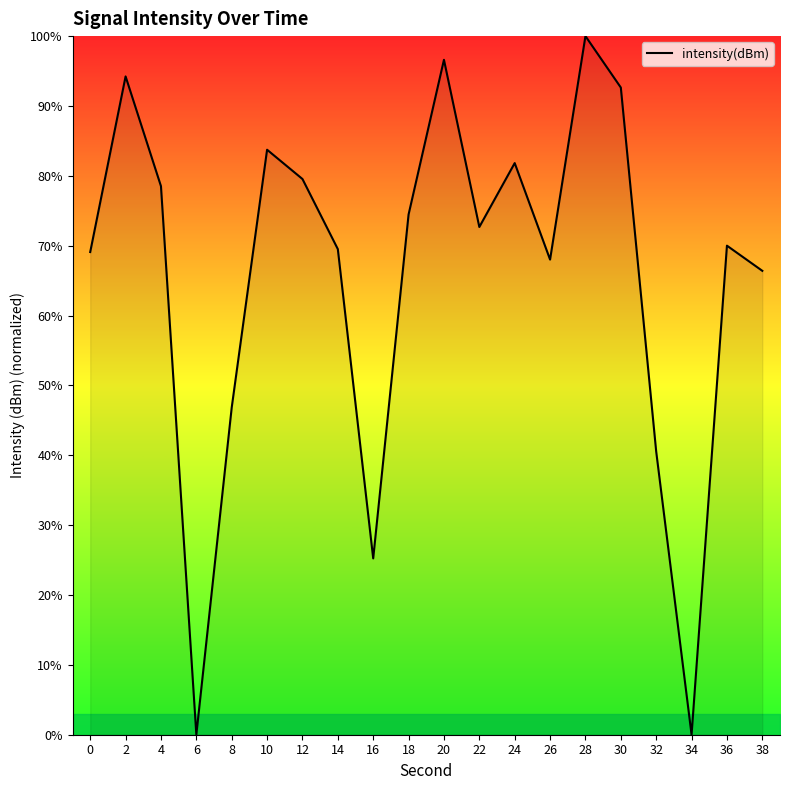

What is the difference between the values at 0 and 20?

27.5